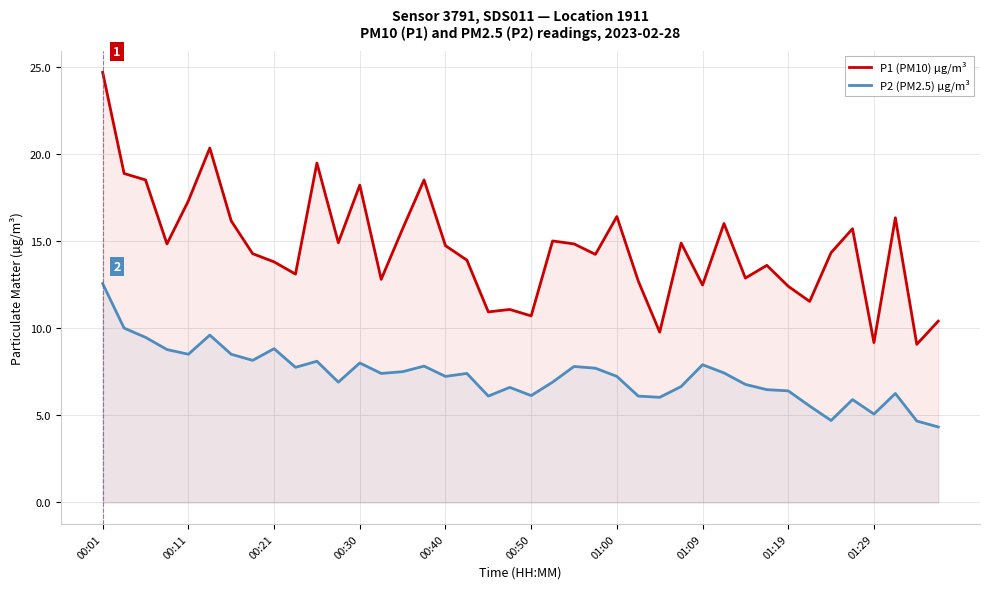

What is the maximum value shown in the chart?

24.7